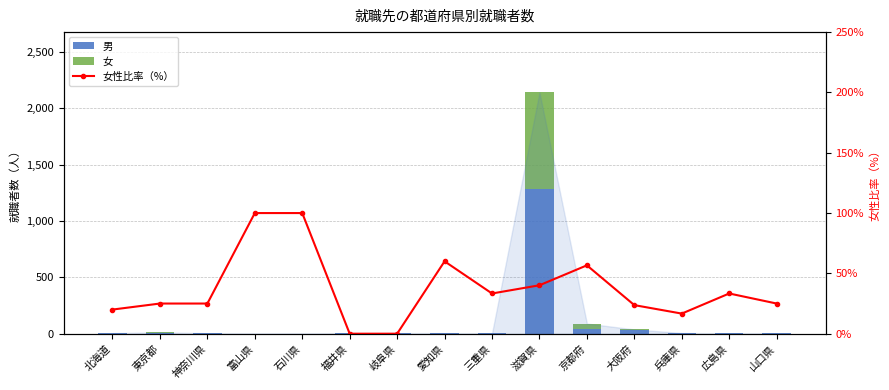

What position from the left is 北海道?

1